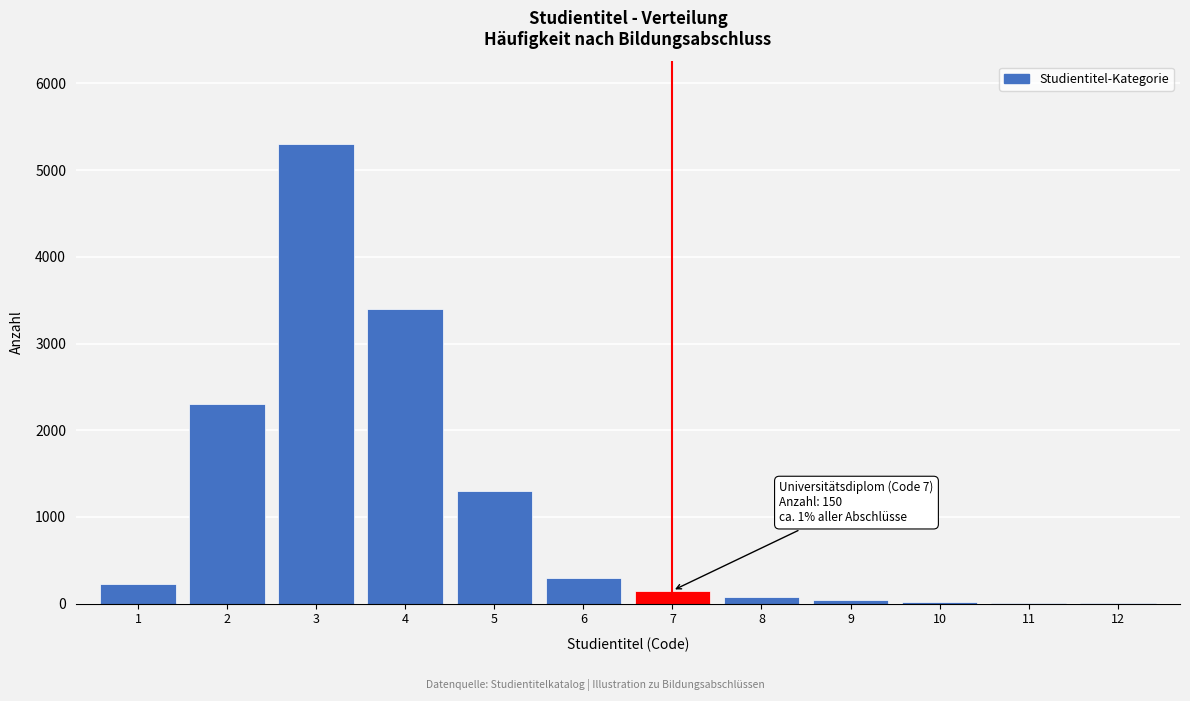

What is the sum of all values?

13135